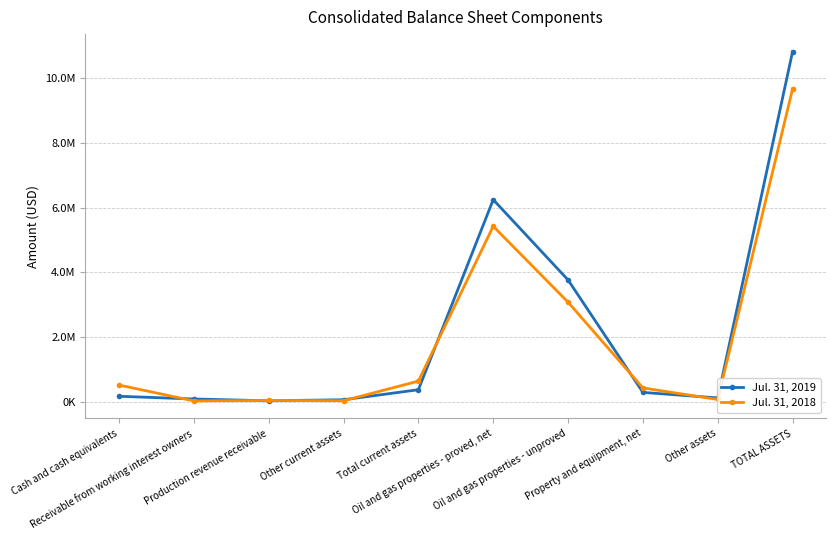

Is the value of Jul. 31, 2018 at Production revenue receivable greater than the value of Jul. 31, 2019 at Other assets?

No